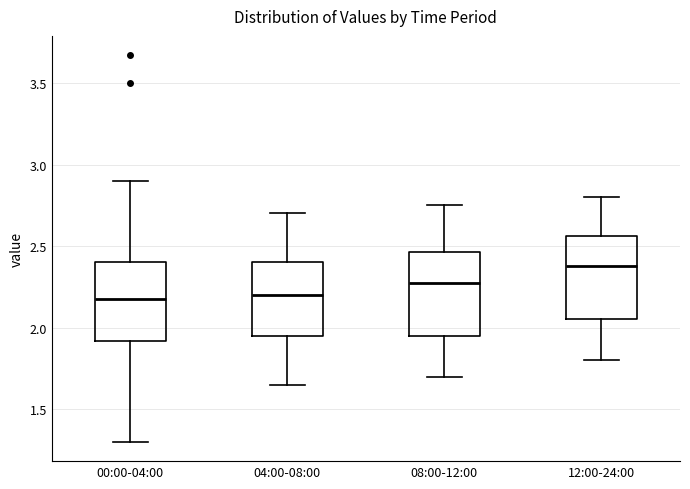

Which box has the highest median line?

12:00-24:00